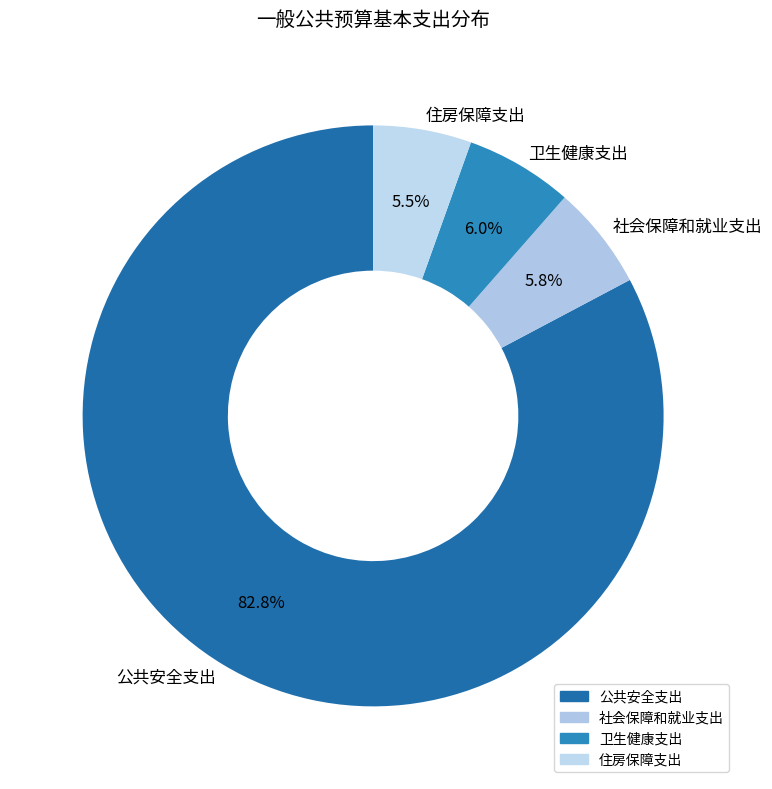

The 社会保障和就业支出 slice represents 6% of the pie. True or false?

True